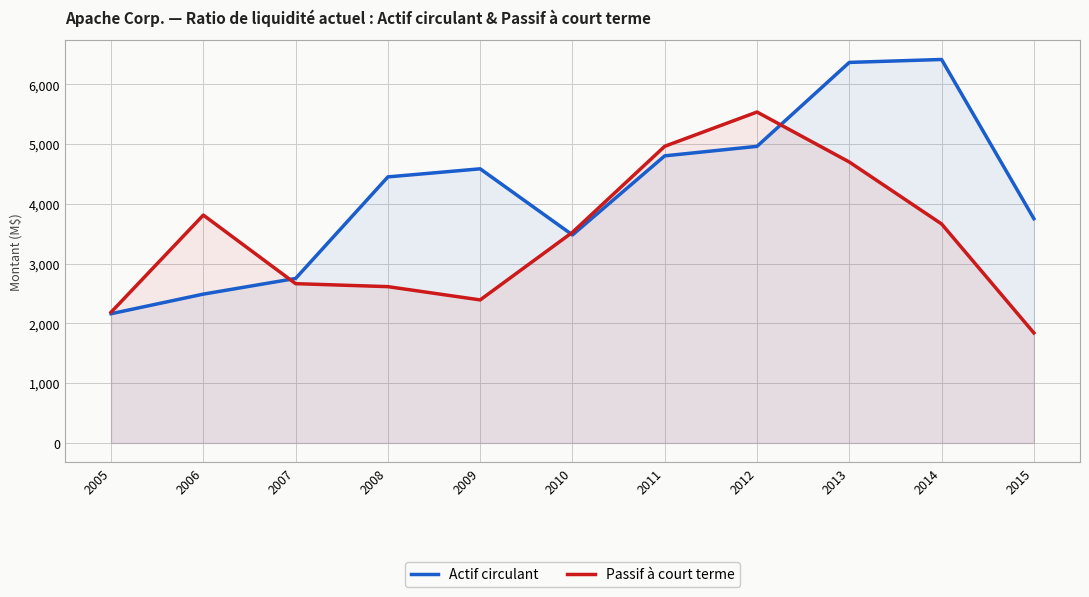

How many data points in Actif circulant are less than 4451?

5